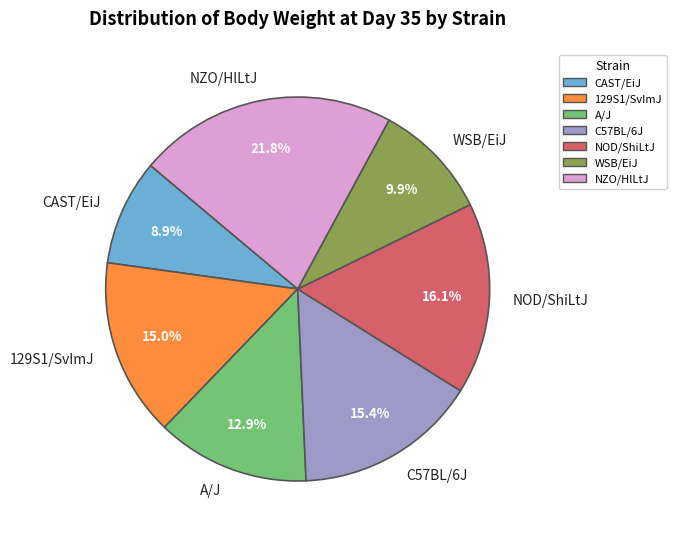

The 129S1/SvImJ slice represents 15% of the pie. True or false?

True